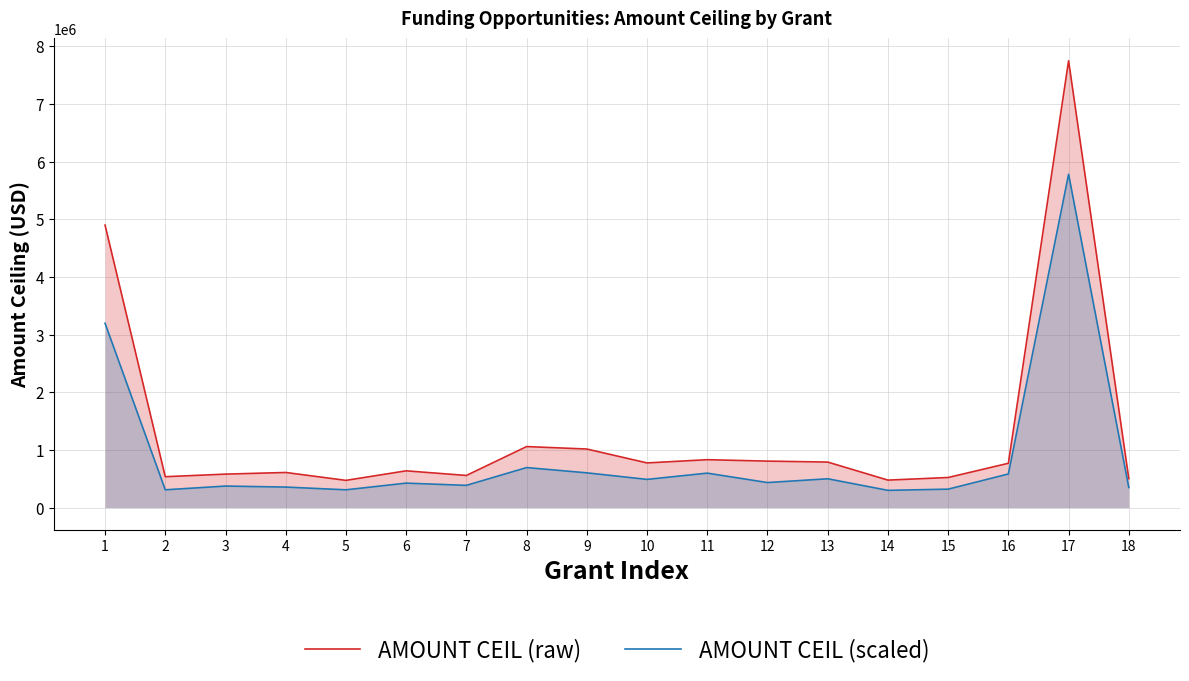

What is the value of the AMOUNT CEIL (raw) point at the 7th from the left?

557576.0